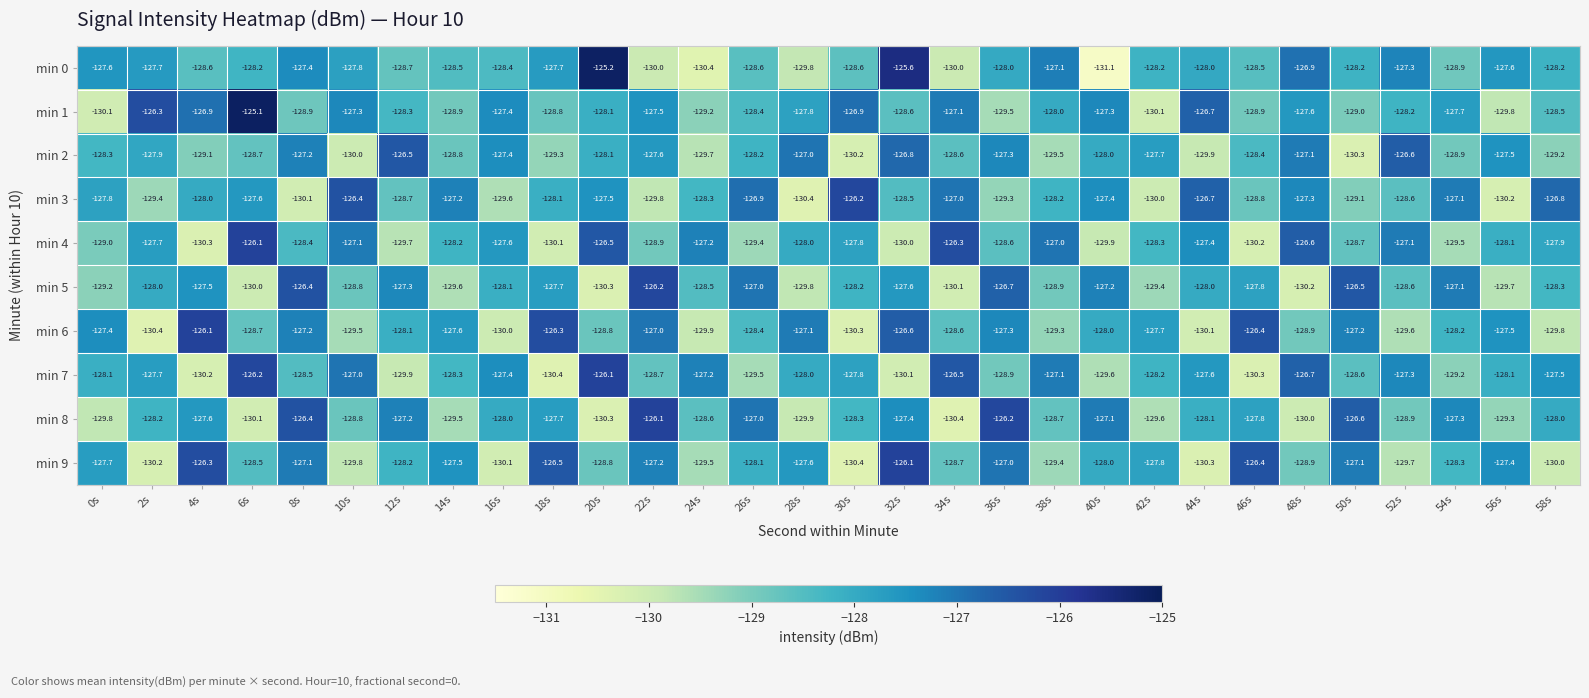

The value of min 4 at 46s is -79.9. True or false?

False